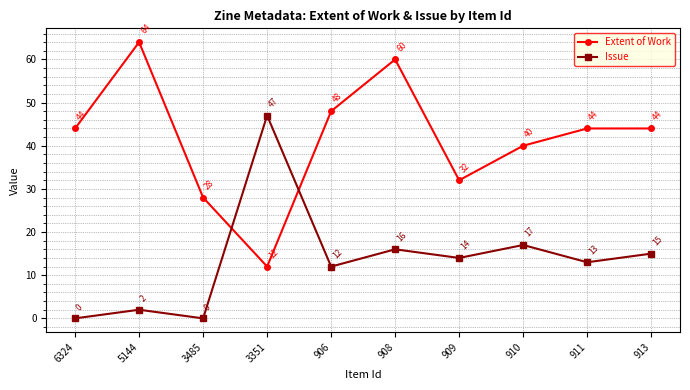

At which label is Issue closest to 23?

910